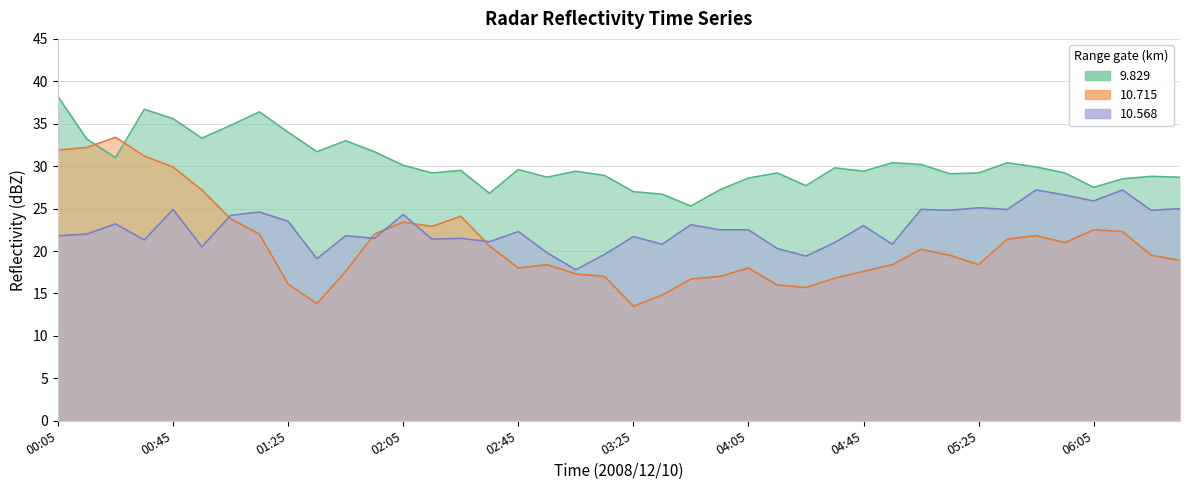

Which series has the largest total across all categories?

9.829